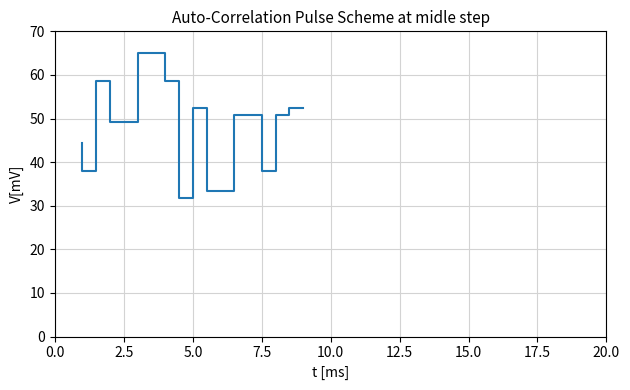

True or false: the data shows 60.3 at 10.

False